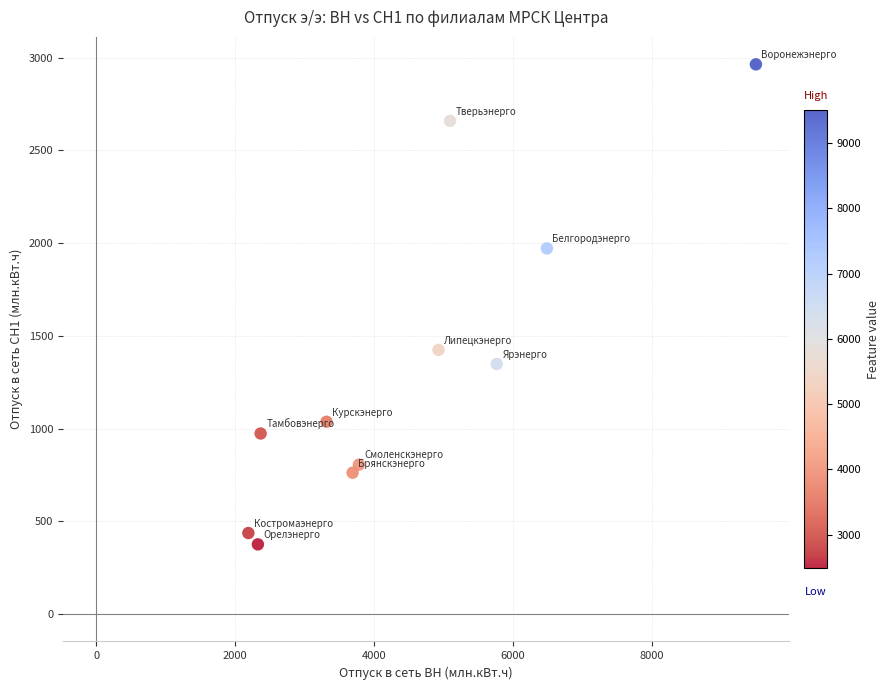

What is the range of X values (max minus min)?

7310.7